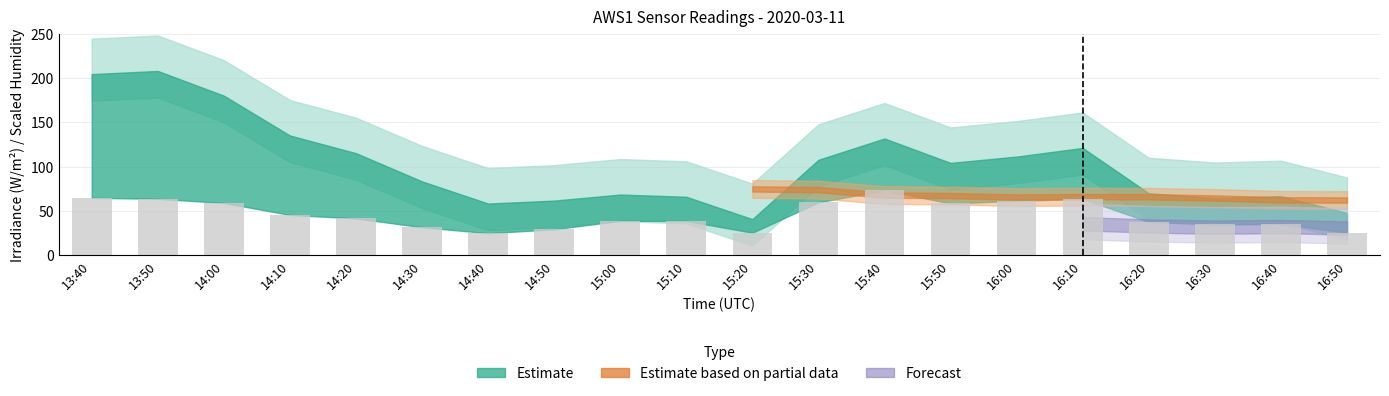

Does the chart contain any negative values?

No